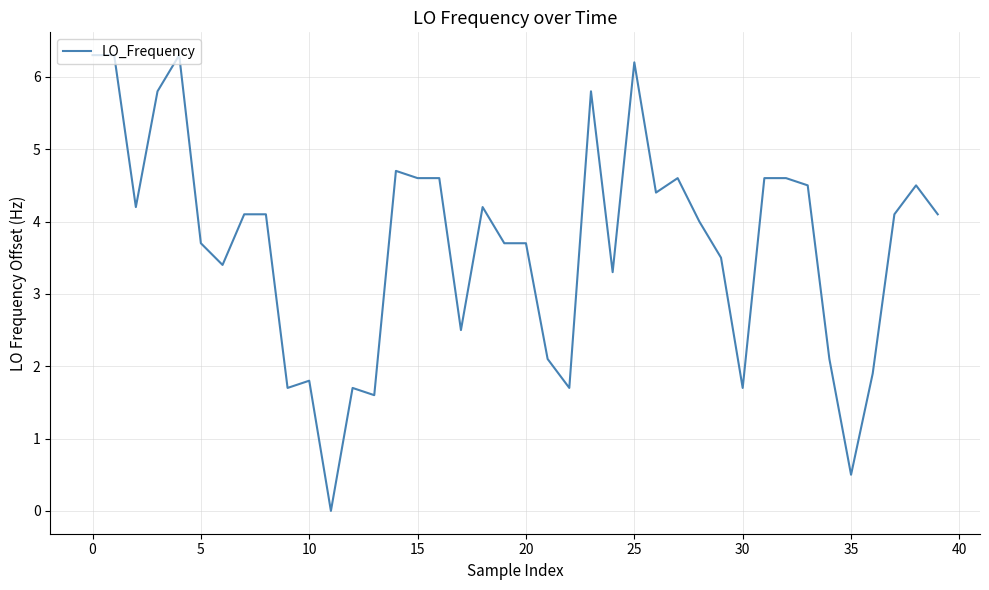

What is the maximum value shown in the chart?

6.3